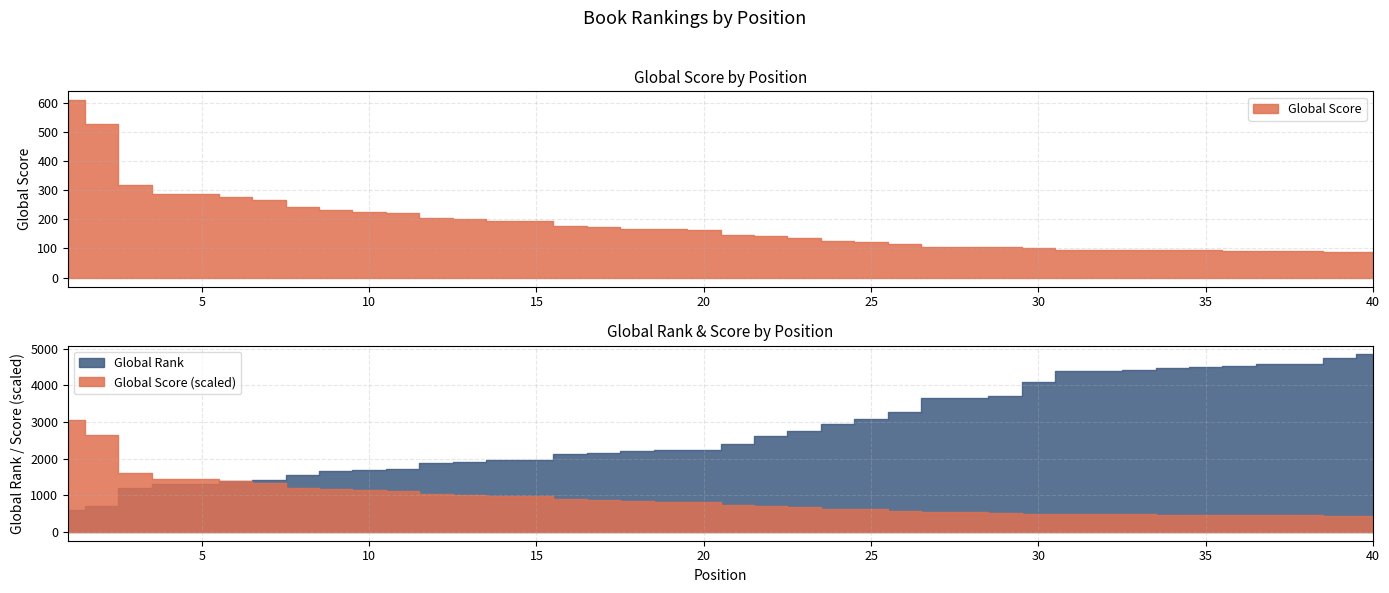

How many intersections are there between Global Rank and Global Score?

1